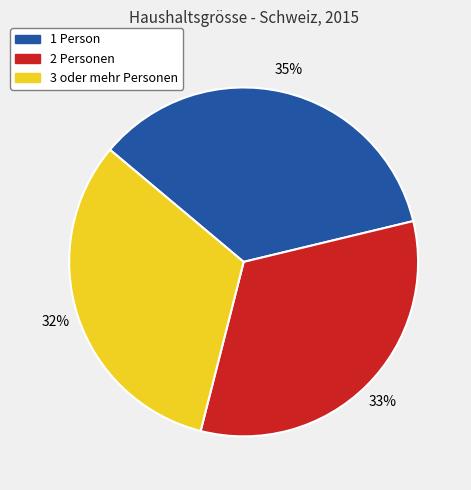

To the nearest percent, what percentage of the pie is 1 Person?

35%